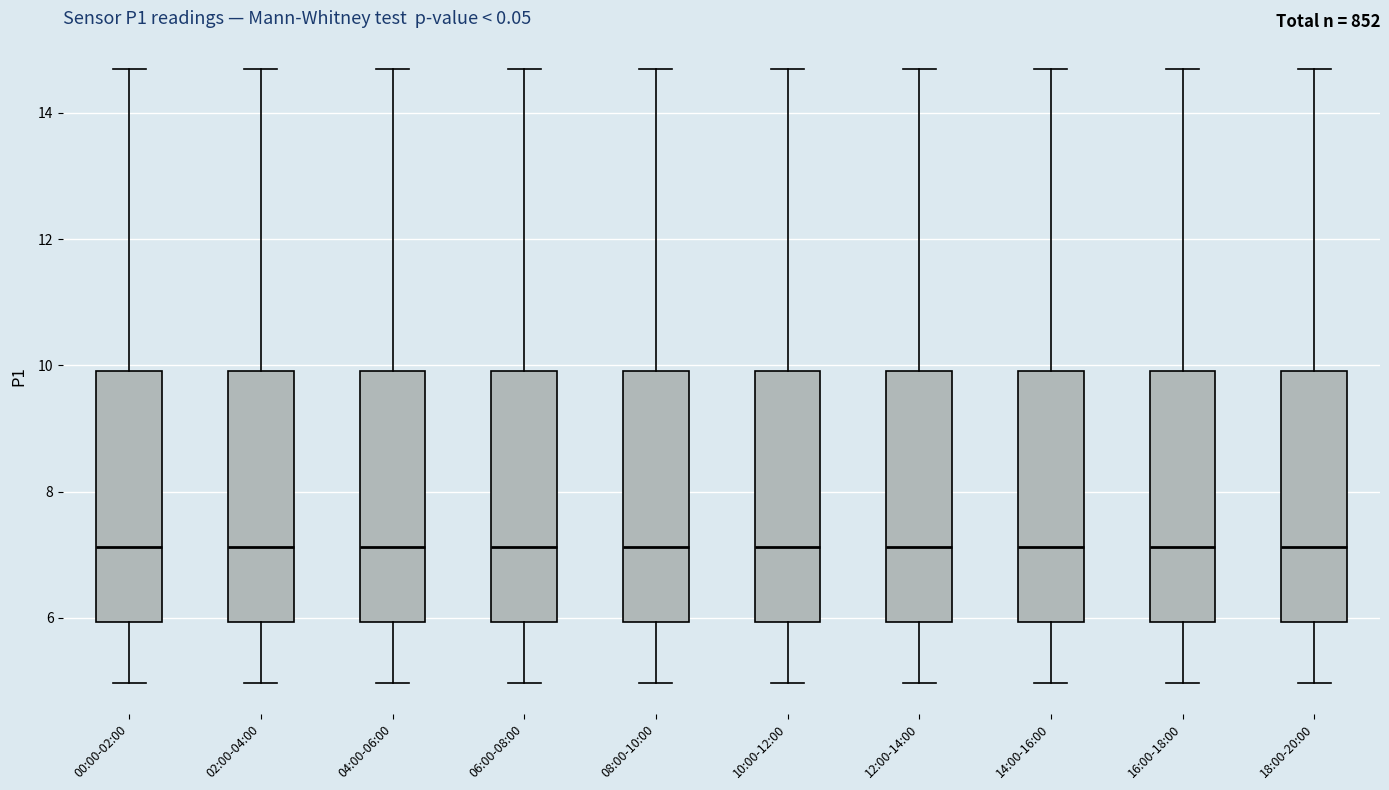

Reading left to right, transcribe this box plot: for each box, give where its median line is, the range the box spans, and where its two whiskers end, as read against the y-axis. The values are not printed on the chart, so give them approximately, as read against the axis.

00:00-02:00: median 7.2, box 6.0 to 10.0, whiskers 5.0 to 14.8
02:00-04:00: median 7.2, box 6.0 to 10.0, whiskers 5.0 to 14.8
04:00-06:00: median 7.2, box 6.0 to 10.0, whiskers 5.0 to 14.8
06:00-08:00: median 7.2, box 6.0 to 10.0, whiskers 5.0 to 14.8
08:00-10:00: median 7.2, box 6.0 to 10.0, whiskers 5.0 to 14.8
10:00-12:00: median 7.2, box 6.0 to 10.0, whiskers 5.0 to 14.8
12:00-14:00: median 7.2, box 6.0 to 10.0, whiskers 5.0 to 14.8
14:00-16:00: median 7.2, box 6.0 to 10.0, whiskers 5.0 to 14.8
16:00-18:00: median 7.2, box 6.0 to 10.0, whiskers 5.0 to 14.8
18:00-20:00: median 7.2, box 6.0 to 10.0, whiskers 5.0 to 14.8